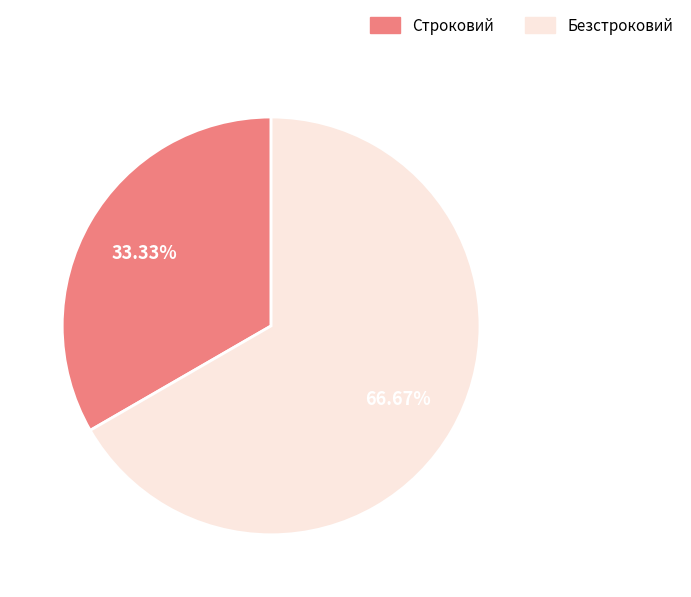

Which has a higher value, Безстроковий or Строковий?

Безстроковий